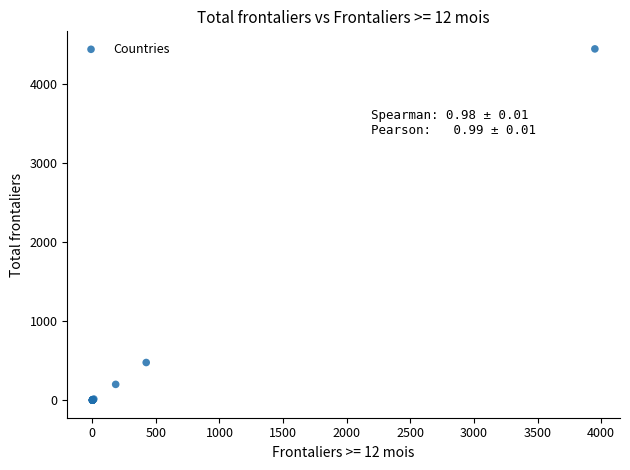

What Y value in the scatter plot is closest to 2226?

478